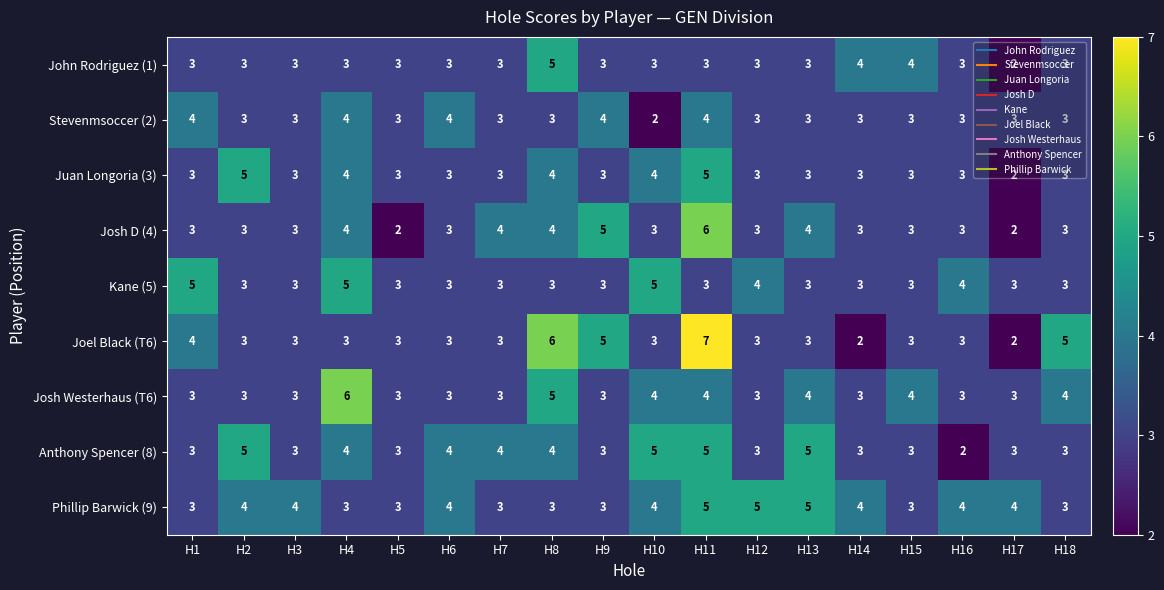

Which series has the largest range (max minus min)?

Joel Black (T6)